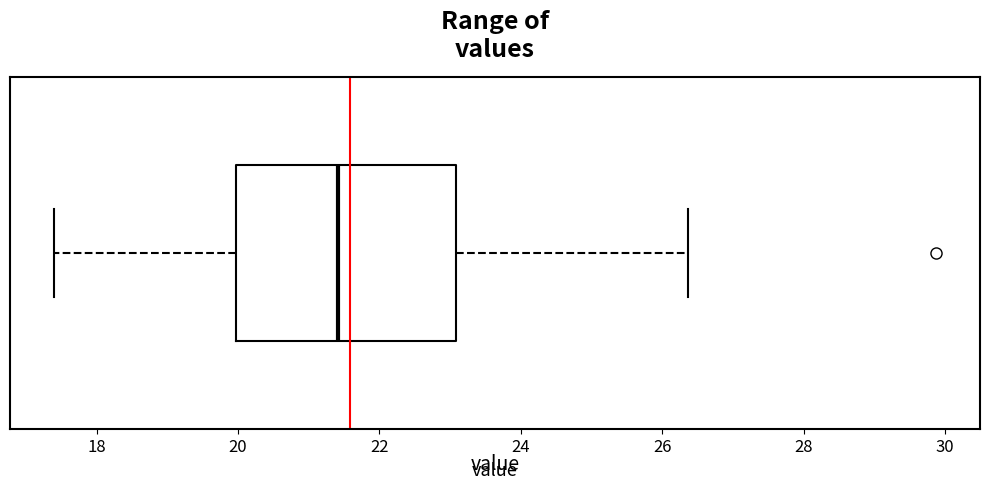

Transcribe this box plot: give where the median line is, the range the box spans, and where the two whiskers end, as read against the x-axis. The values are not printed on the chart, so give them approximately, as read against the axis.

median 21.4, box 20.0 to 23.0, whiskers 17.4 to 26.4